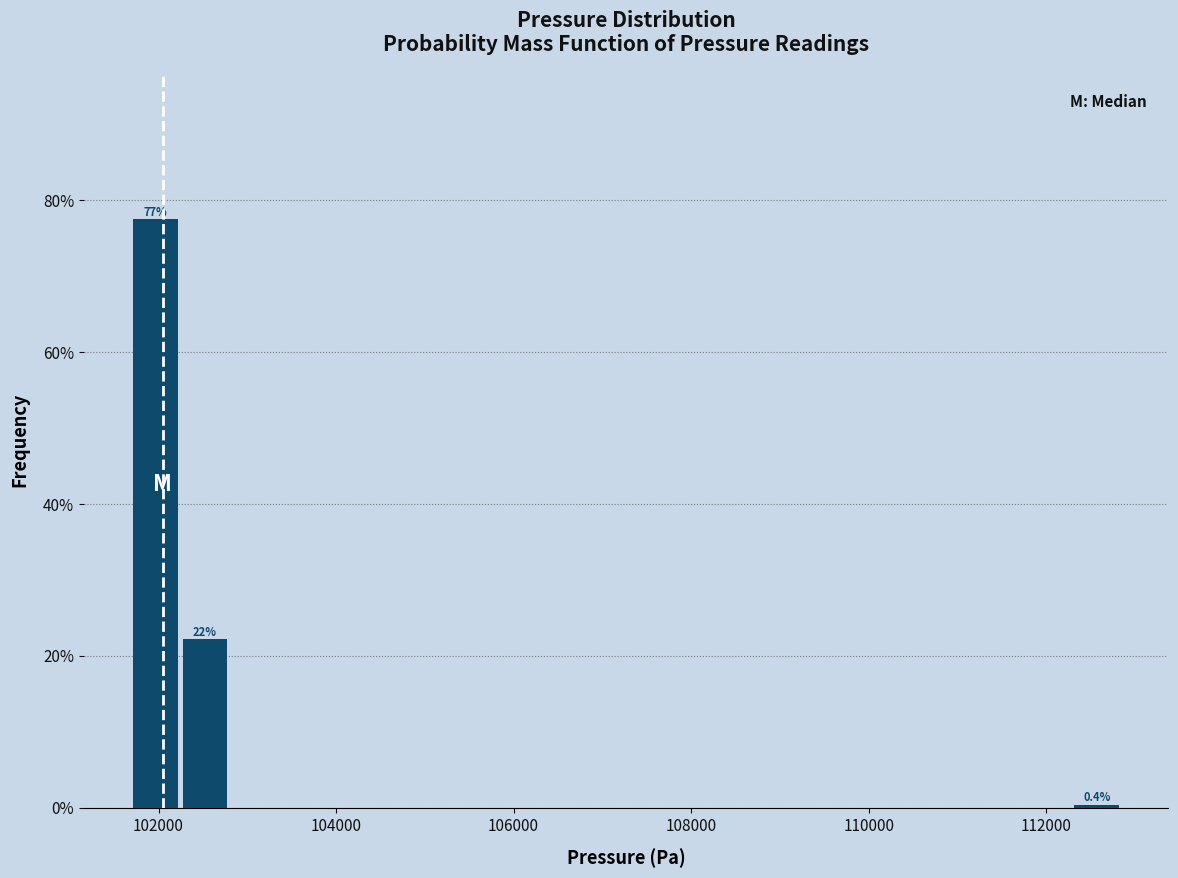

Around what value on the x-axis is the tallest bar? Give the approximate position of its centre, as read against the axis.

102000